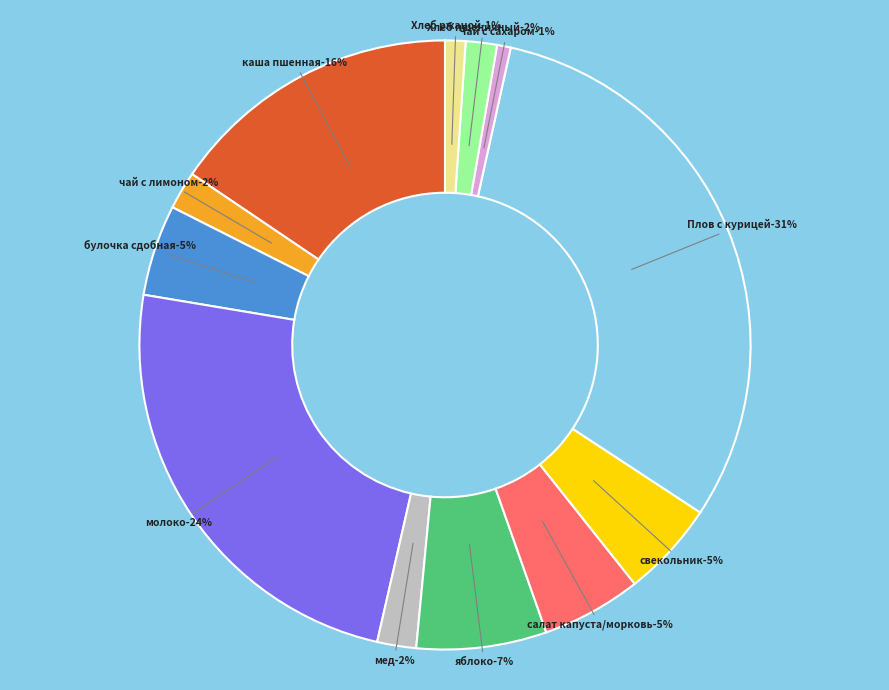

Rank the categories by value from lowest to highest.

Чай с сахаром, Хлеб ржаной-пшеничный, Хлеб пшеничный, чай с лимоном и сахаром, мед, булочка сдобная веснушка новая, свекольник, салат из белокочанной капусты с морковью, яблоко, каша вязкая молочная пшенная, молоко 0,2 3,5%, Плов с курицей